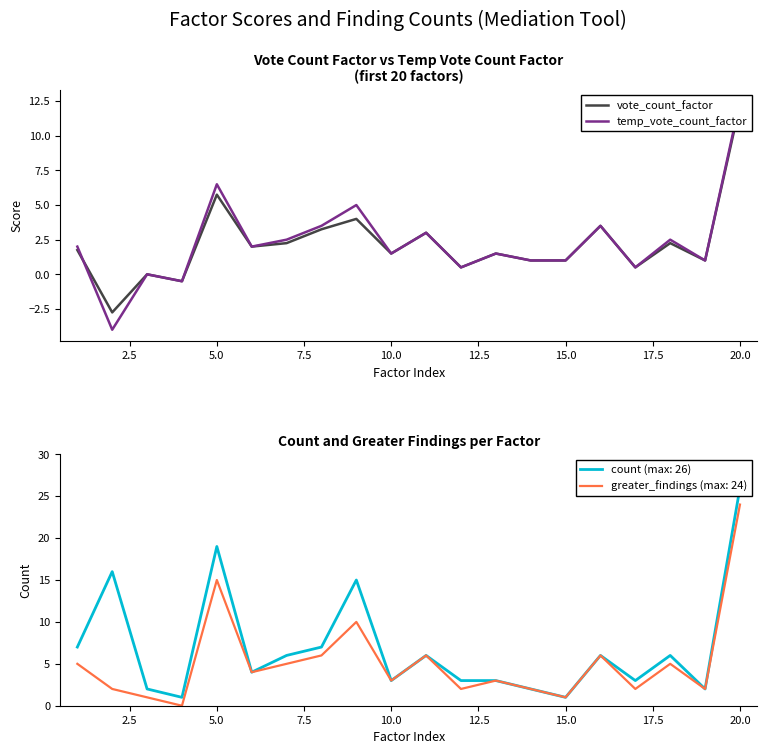

Which category has the highest value in the greater_findings (max: 24) series?

20.0